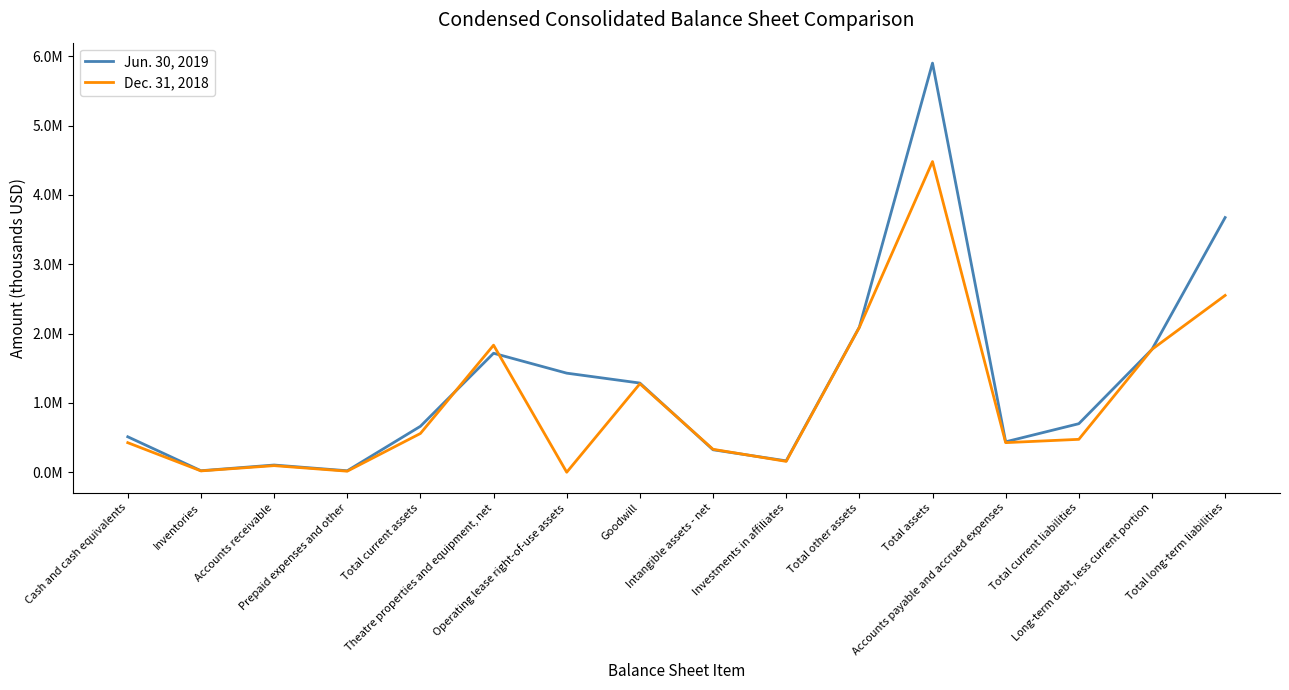

At how many categories does at least one series exceed 616827?

9